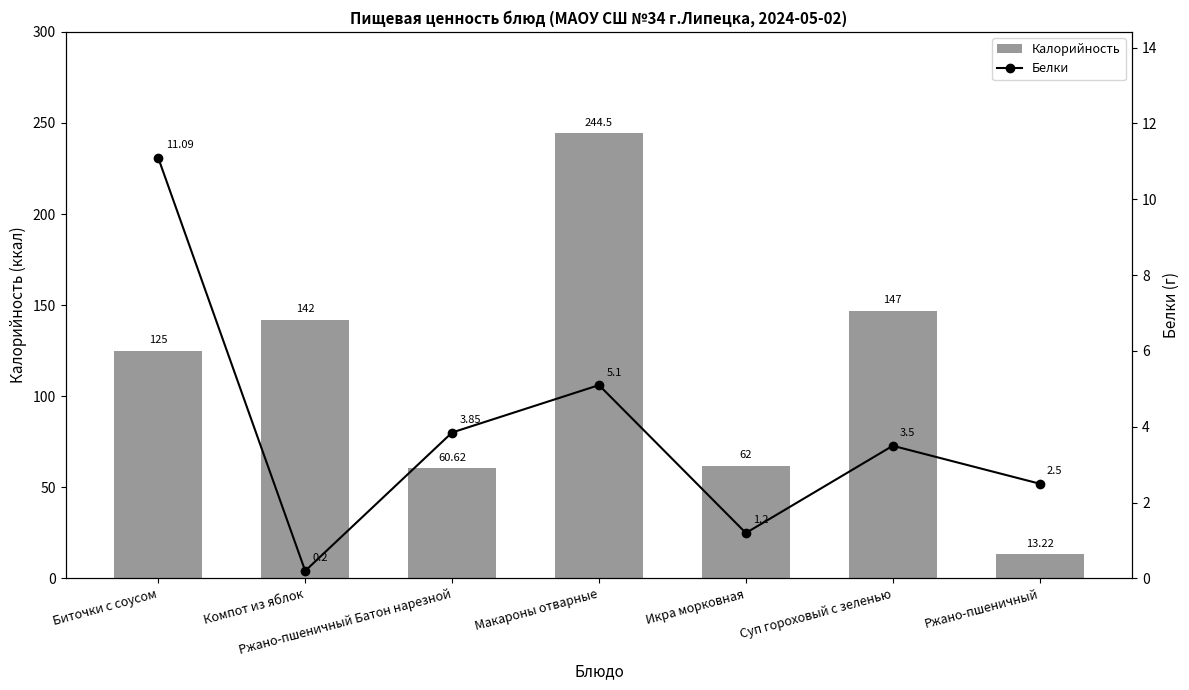

Reading left to right, transcribe all the data shown in this chart.

Калорийность: Биточки с соусом=125.0	Компот из яблок=142.0	Ржано-пшеничный Батон нарезной=60.6	Макароны отварные=244.5	Икра морковная=62.0	Суп гороховый с зеленью=147.0	Ржано-пшеничный=13.2
Белки: Биточки с соусом=11.1	Компот из яблок=0.2	Ржано-пшеничный Батон нарезной=3.9	Макароны отварные=5.1	Икра морковная=1.2	Суп гороховый с зеленью=3.5	Ржано-пшеничный=2.5